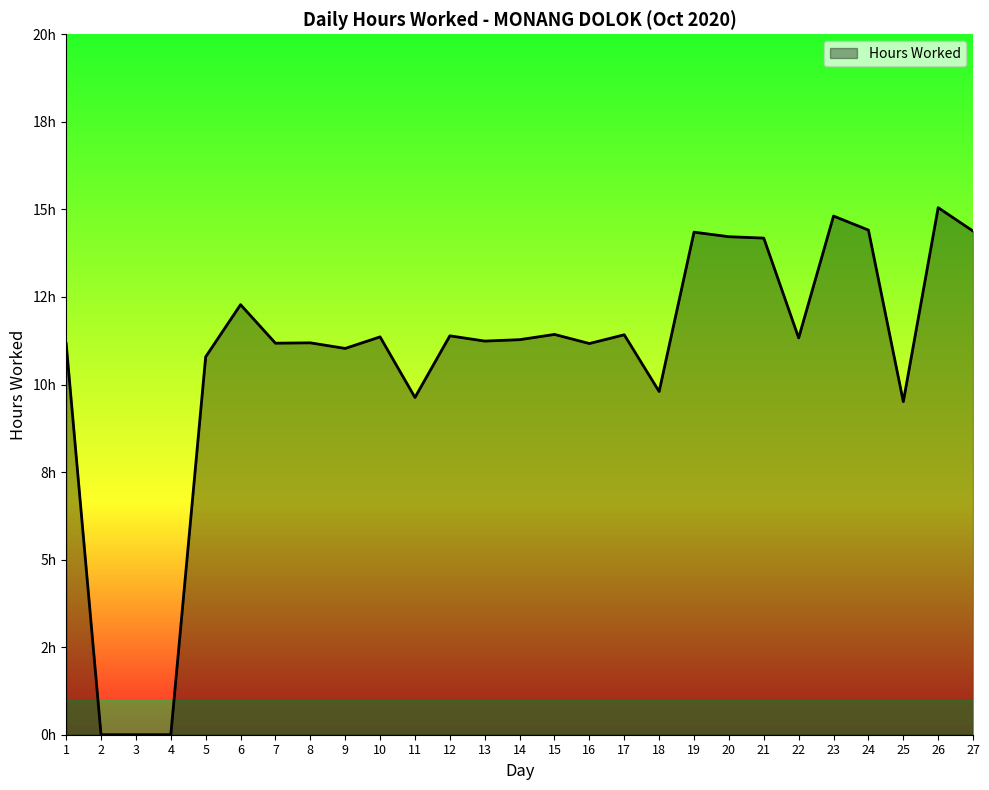

At which category does the data reach its first local valley?

7